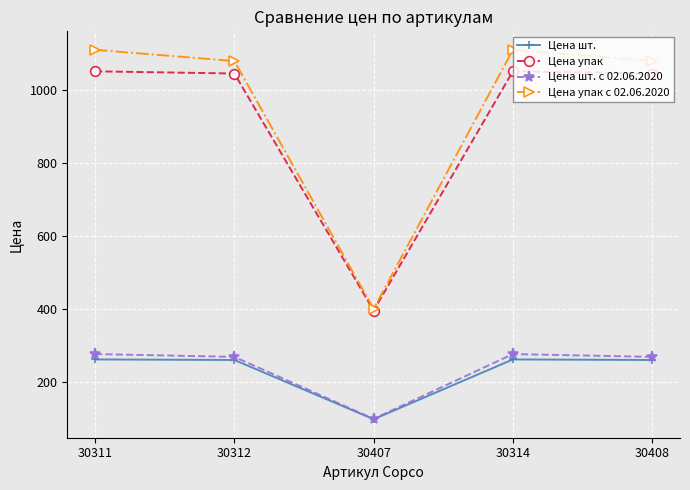

What is the total value across all series at 30408?

2652.5